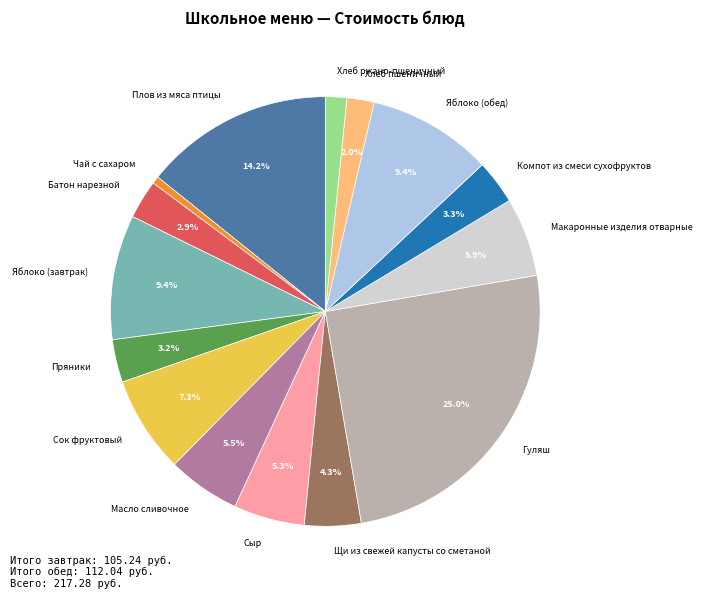

Between Хлеб пшеничный and Батон нарезной, which is larger?

Батон нарезной